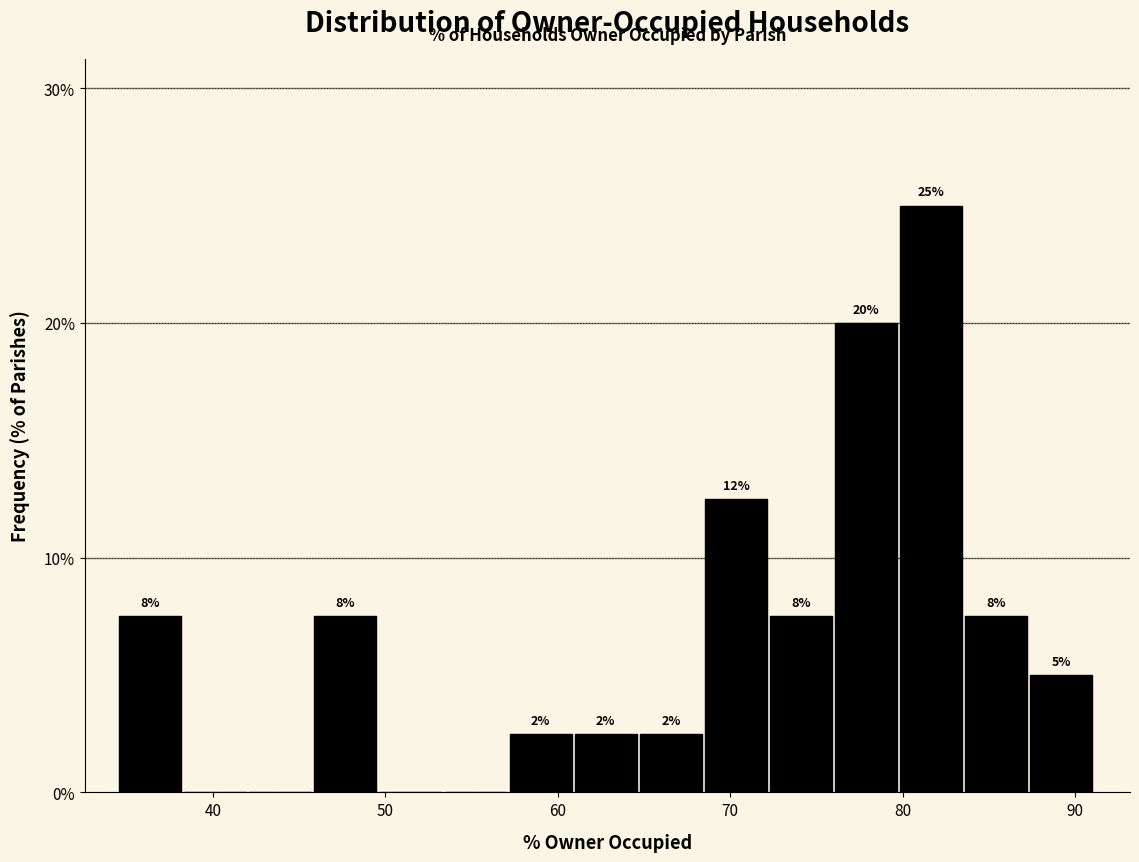

Around what value on the x-axis is the tallest bar? Give the approximate position of its centre, as read against the axis.

82